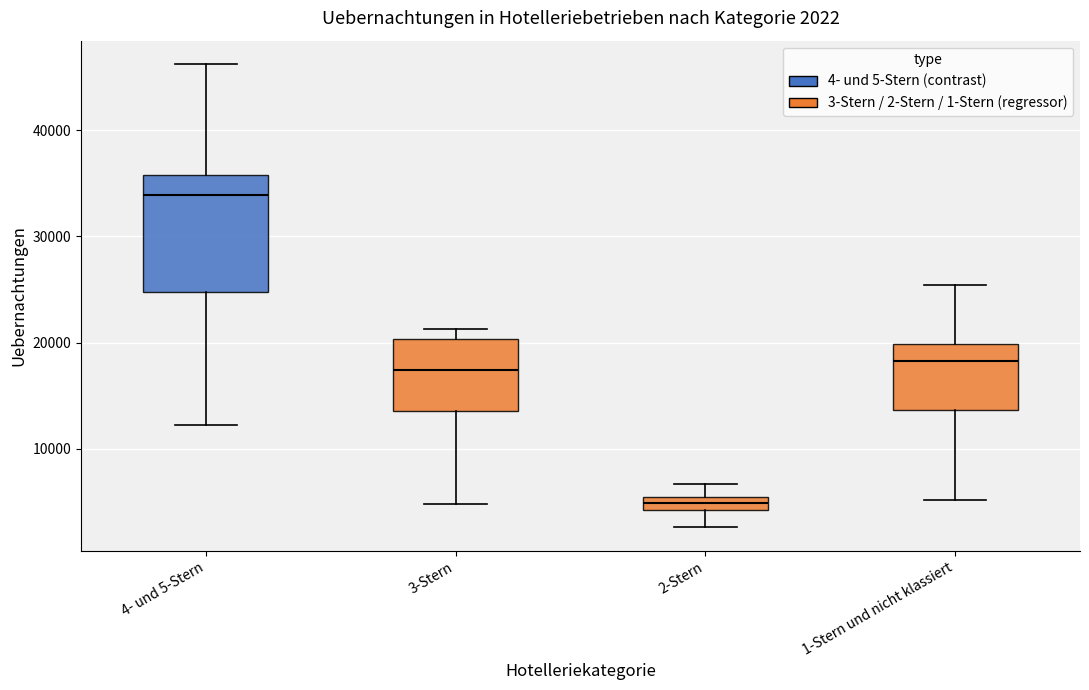

Which box is the tallest, from its lower edge to its upper edge?

4- und 5-Stern